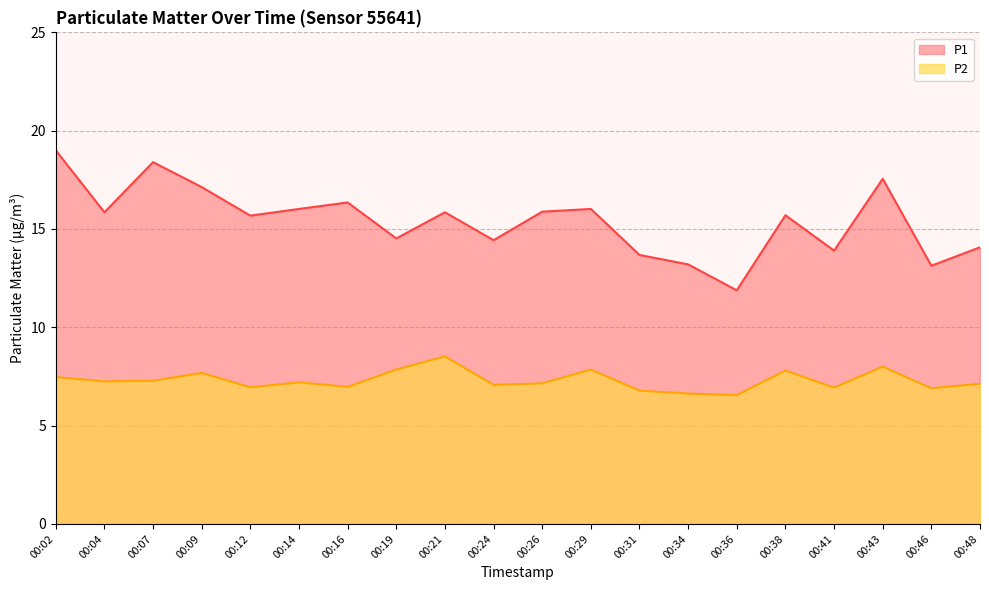

Which series has the largest total across all categories?

P1